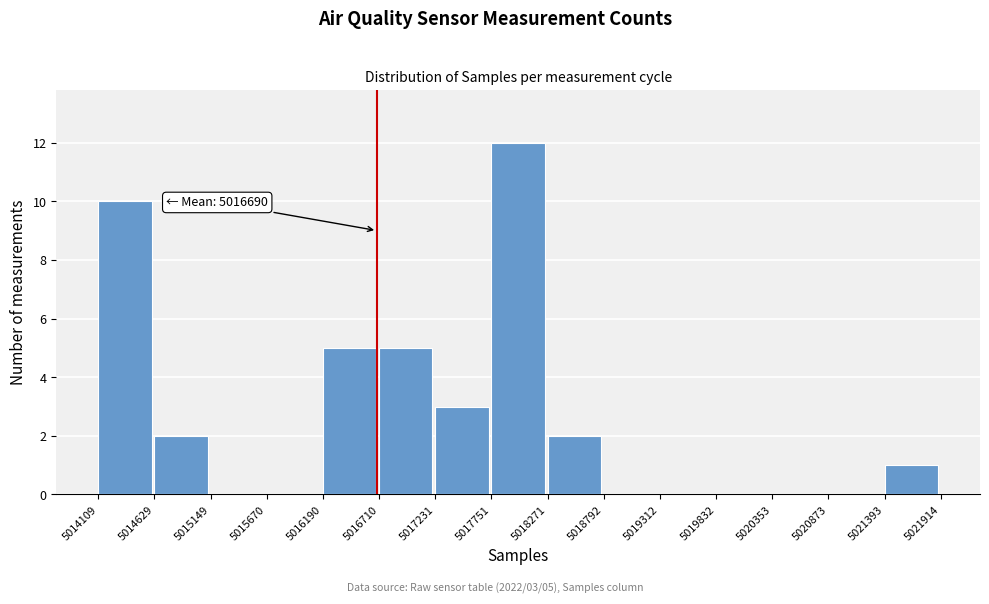

Which range on the x-axis has the tallest bar?

5017751 to 5018271